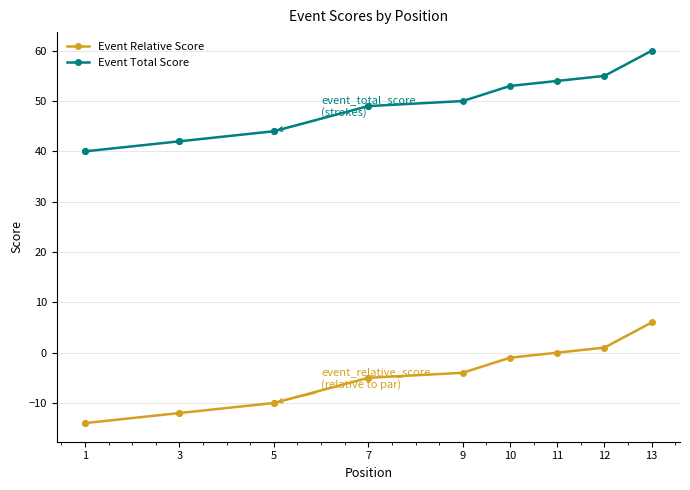

What are all the series names shown in the legend?

Event Relative Score, Event Total Score